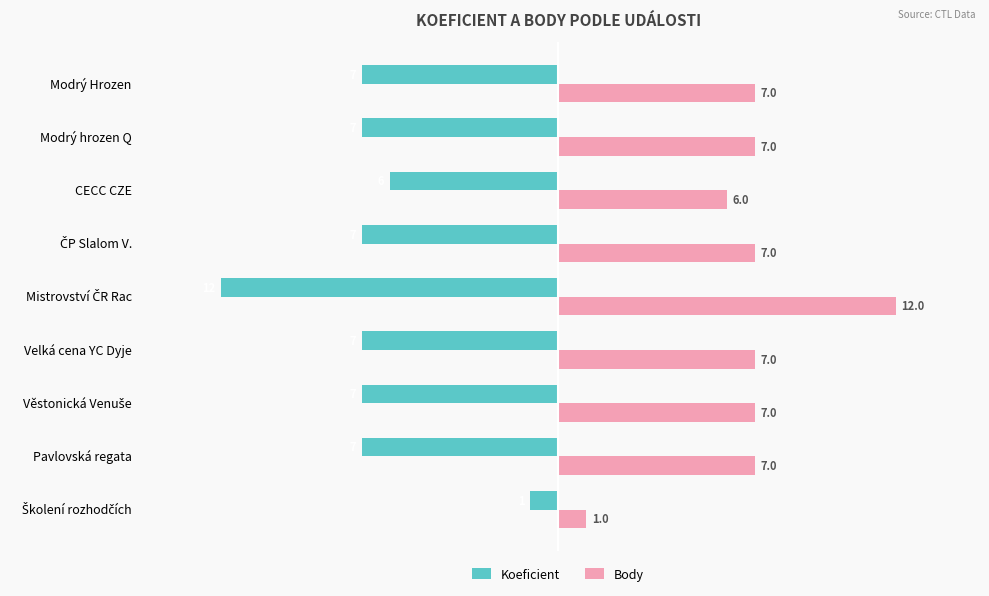

What is the minimum value for Koeficient?

-12